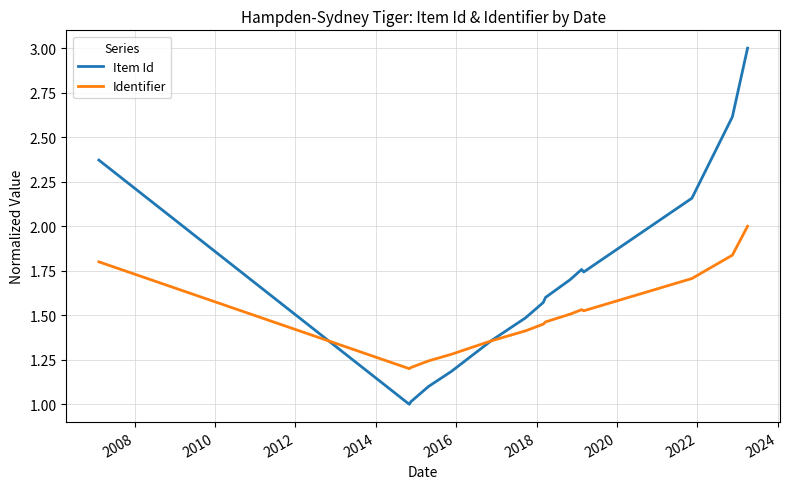

Which series has the largest total across all categories?

Item Id